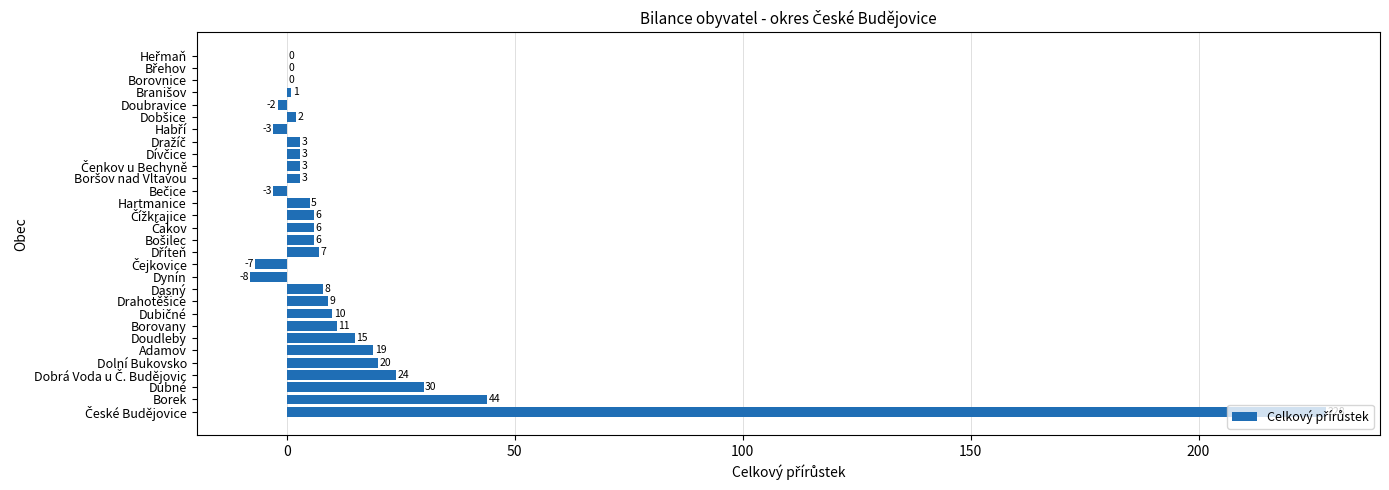

How many series are shown in this chart?

1